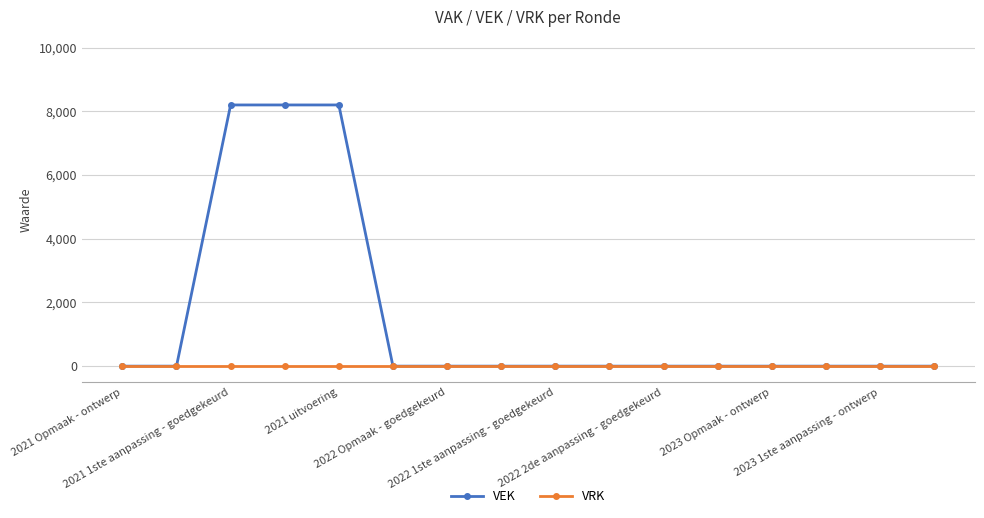

What is the difference between the second highest and second lowest values in the VEK series?

8200